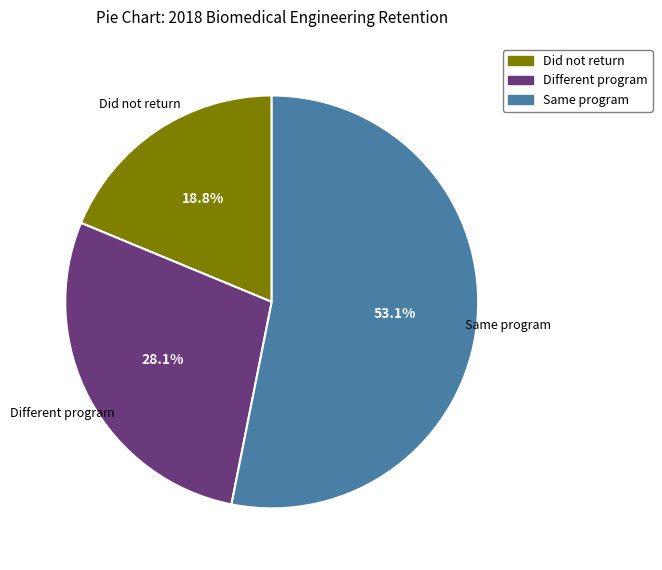

To the nearest percent, what is the difference between the Same program and Did not return slice percentages?

34%